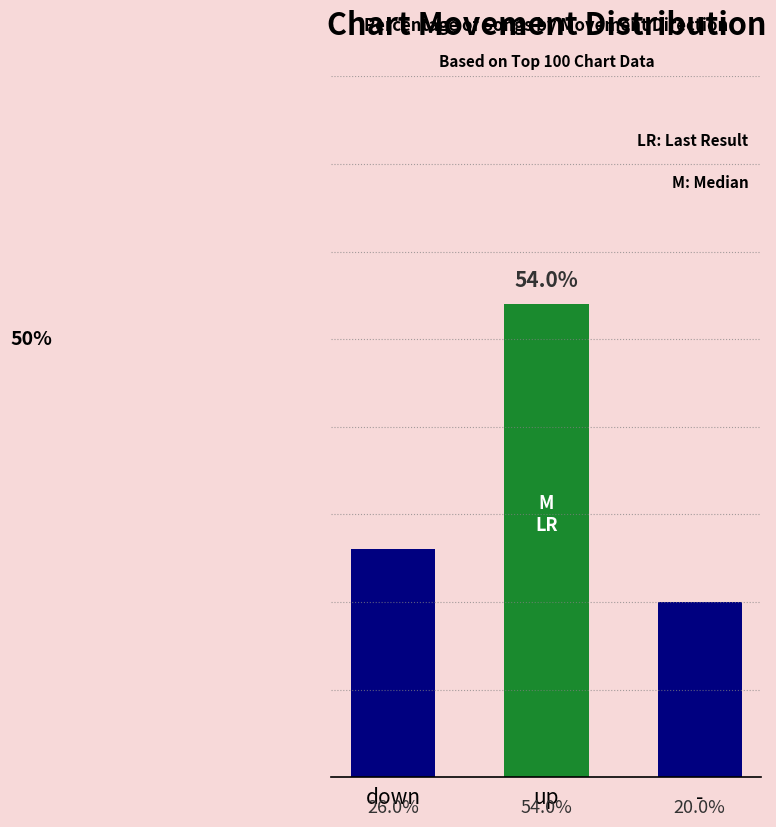

What is the label of the 3rd bar from the left?

-